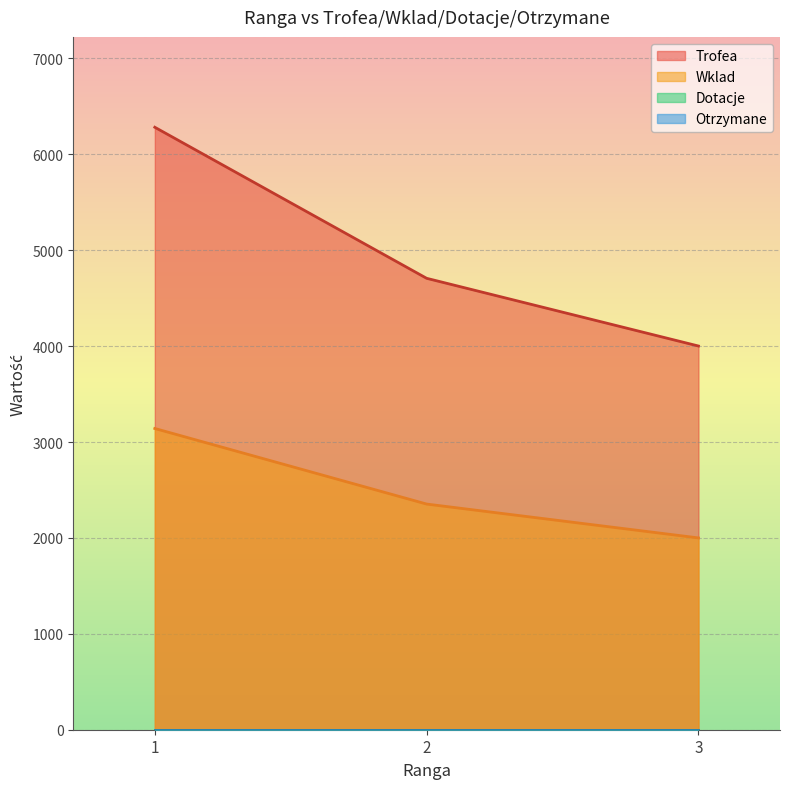

Is it true that Wklad equals 2000 at 3?

True